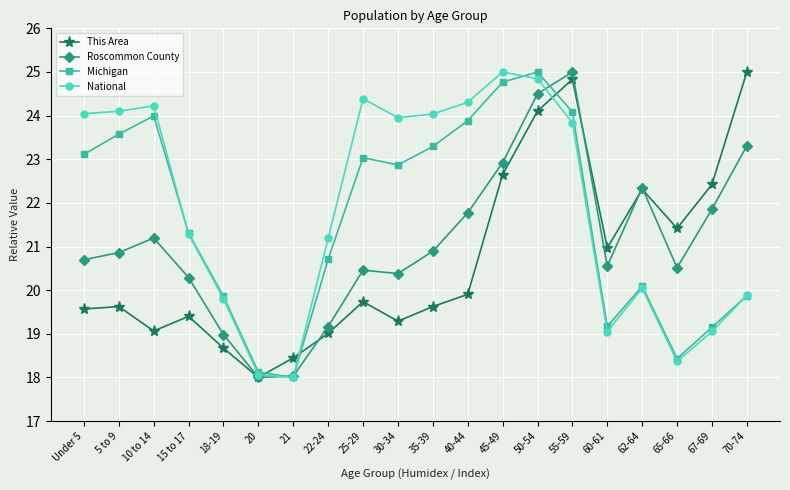

Which series has the largest total across all categories?

National